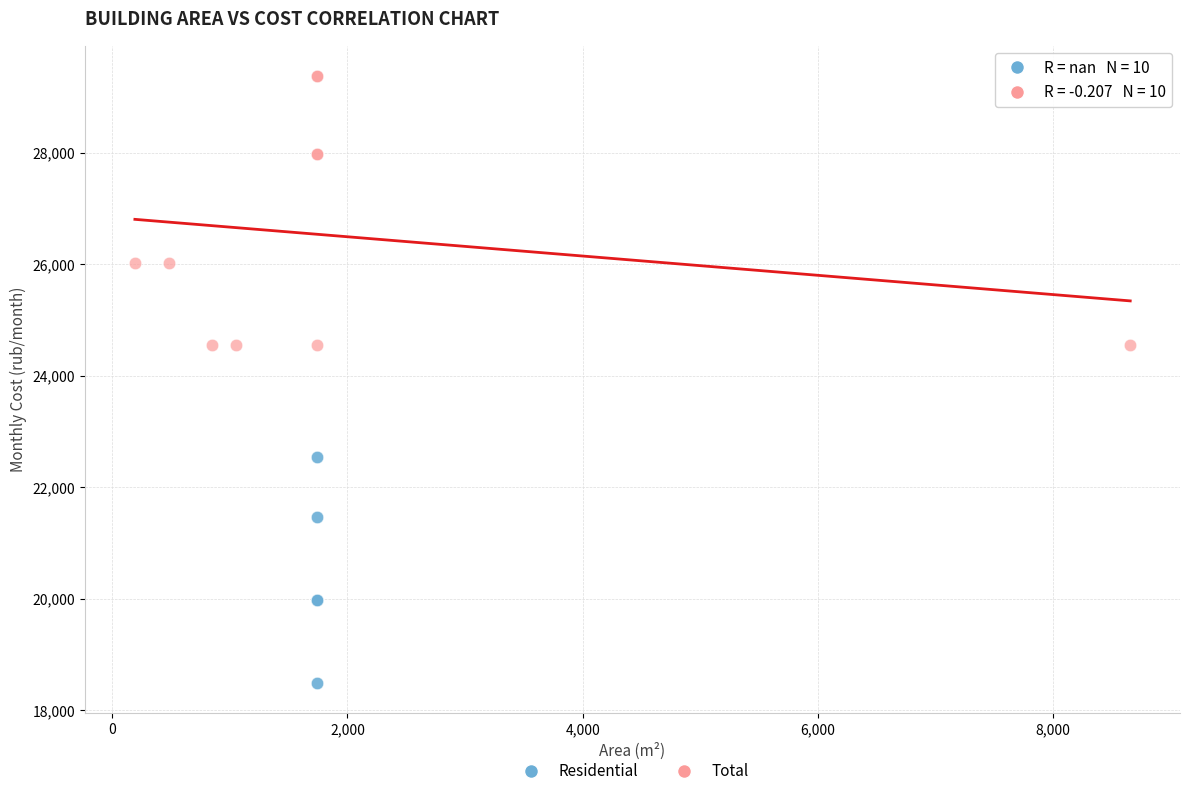

Which series has the largest Y range (max minus min)?

Total